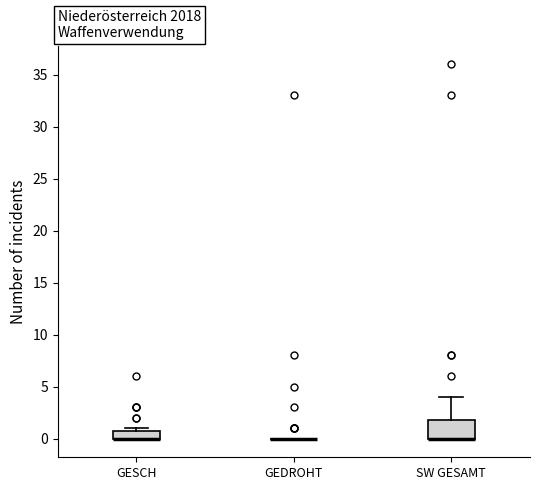

Where is the upper edge of the box for GESCH on the y-axis? The values are not printed on the chart, so give them approximately, as read against the axis.

1